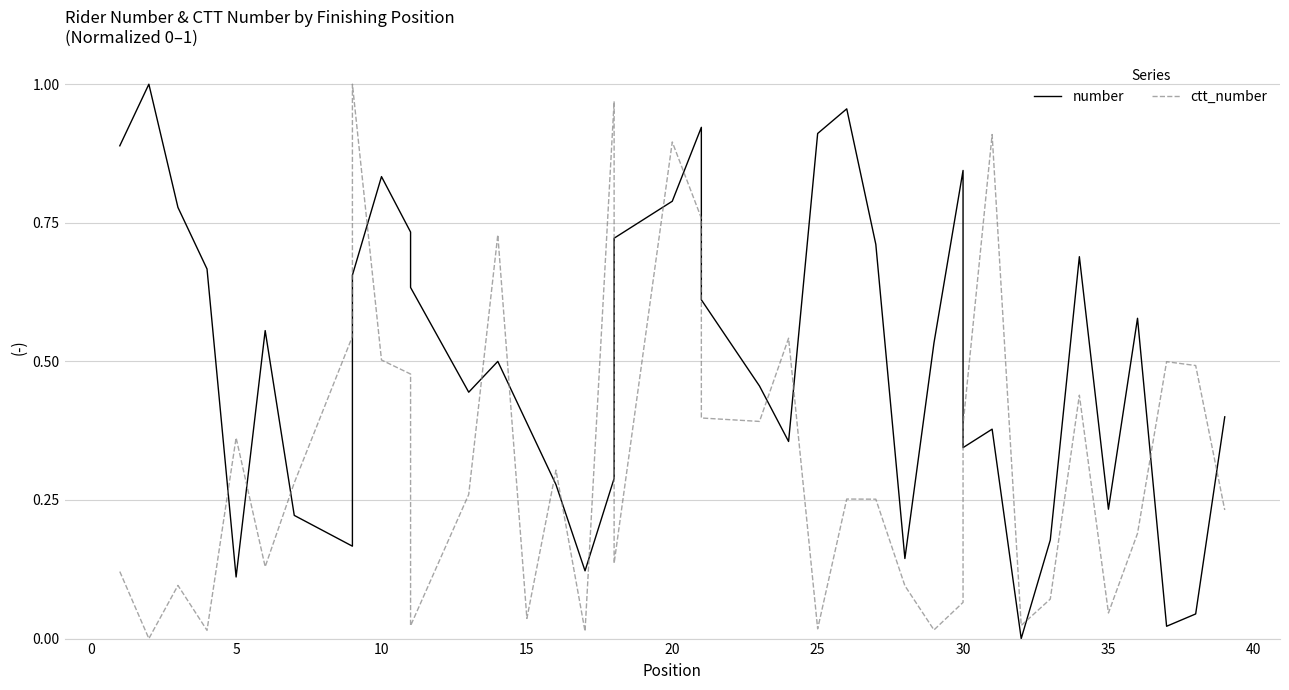

True or false: ctt_number has a value of 0.0 at 36.

False